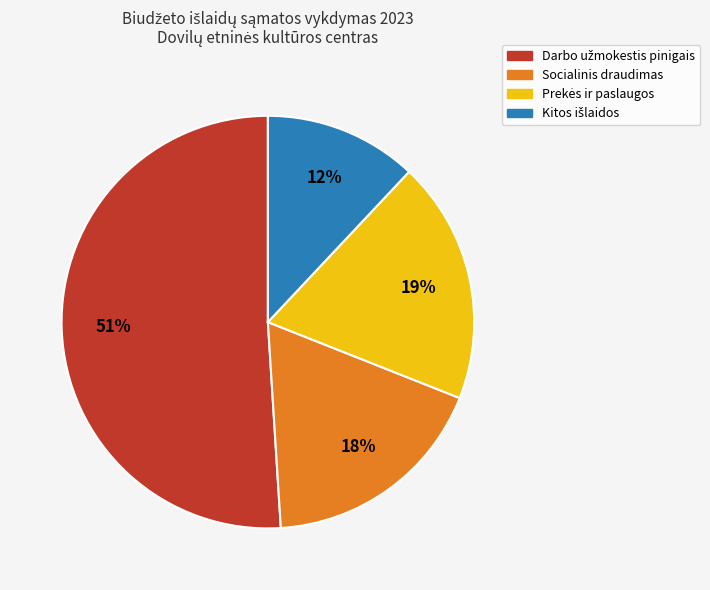

Is it true that Socialinis draudimas is 18% of the pie?

True